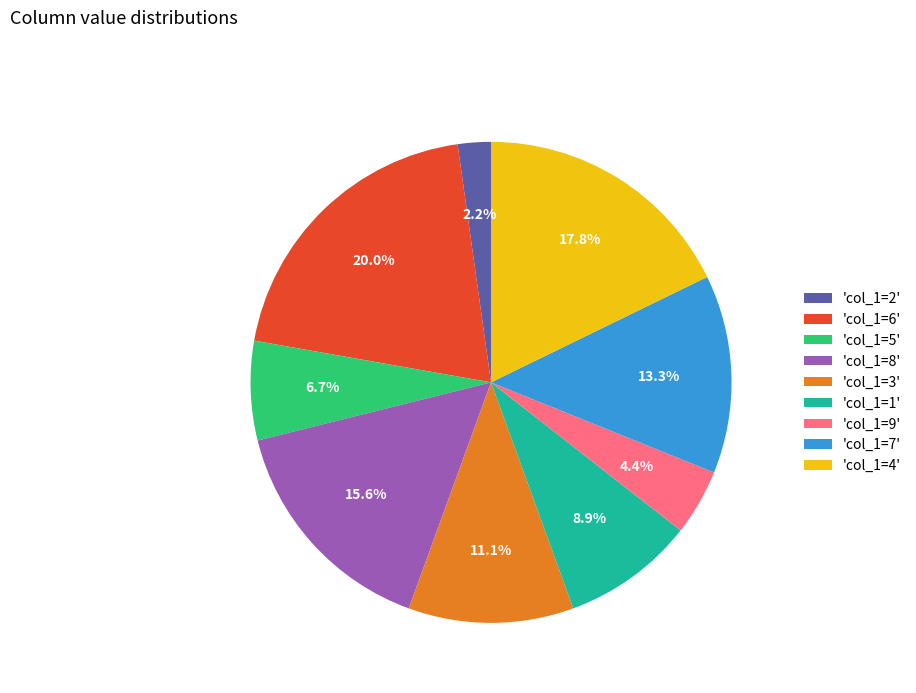

Rank the categories by value from highest to lowest.

'col_1=6', 'col_1=4', 'col_1=8', 'col_1=7', 'col_1=3', 'col_1=1', 'col_1=5', 'col_1=9', 'col_1=2'